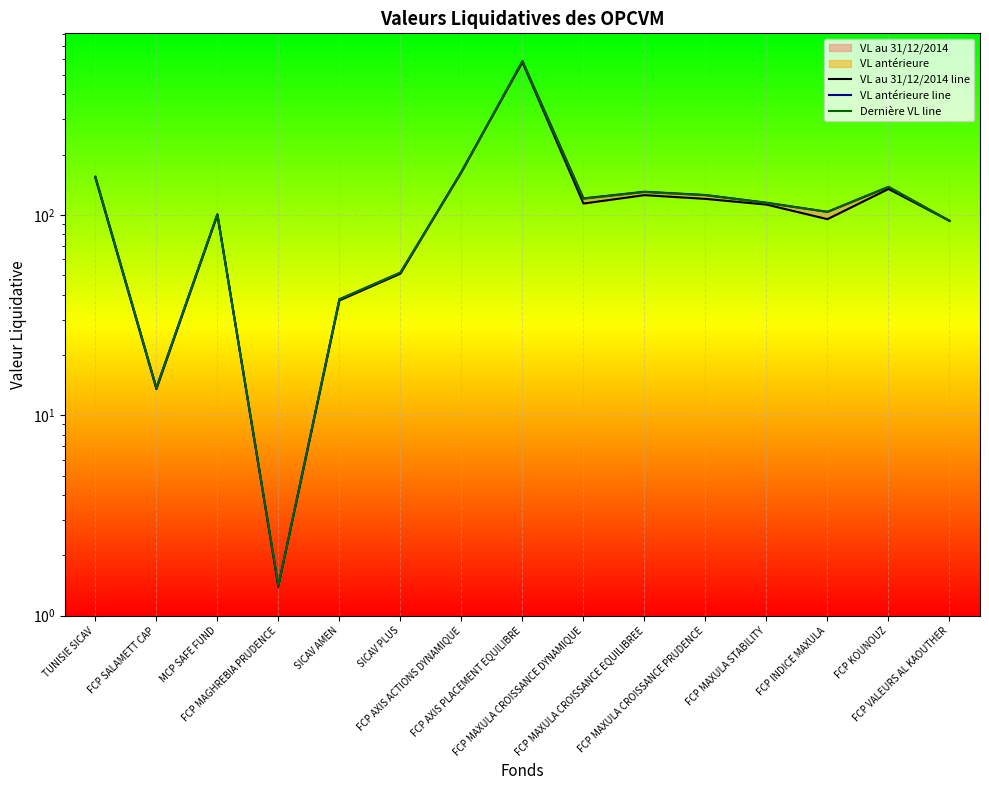

What is the highest value of the Dernière VL line series?

586.2